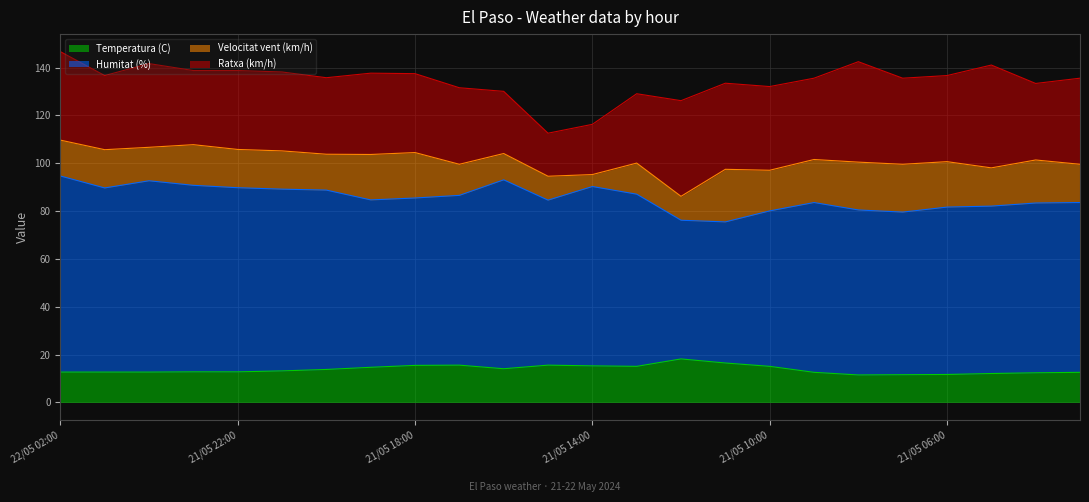

What is the value of the Humitat (%) point at the 3rd from the left?

80.0